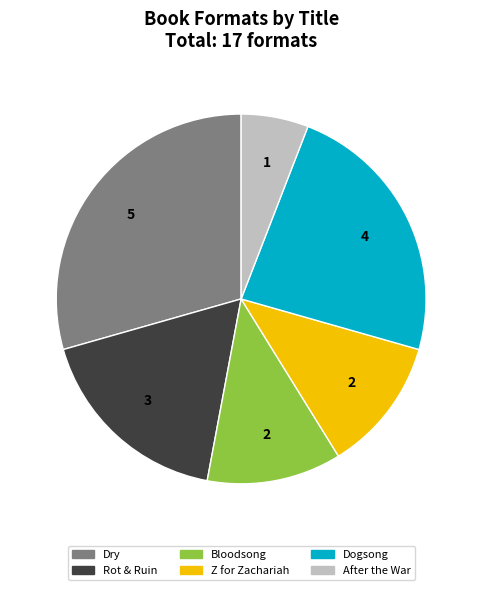

Between Z for Zachariah and Rot & Ruin, which is larger?

Rot & Ruin